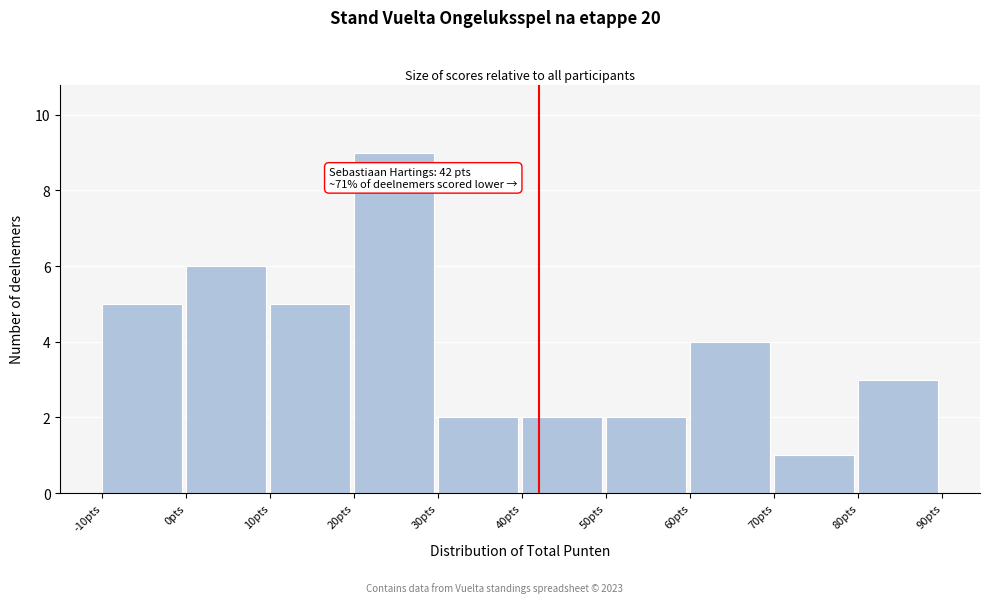

Over which range of the x-axis is the bar tallest?

20 to 30